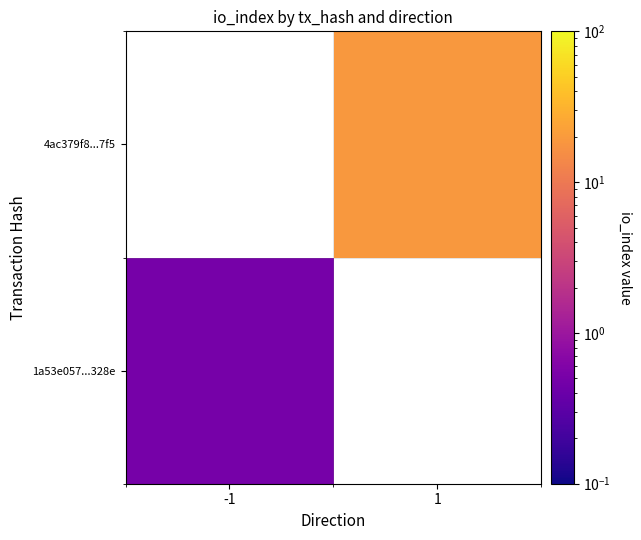

Is it true that 4ac379f8...7f5 equals 31.9 at 1?

False